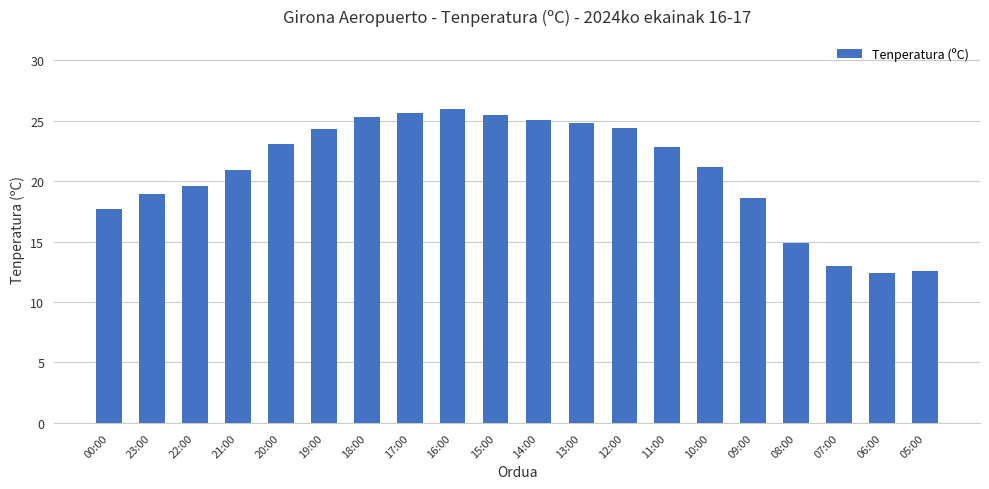

Count the number of categories in the chart.

20